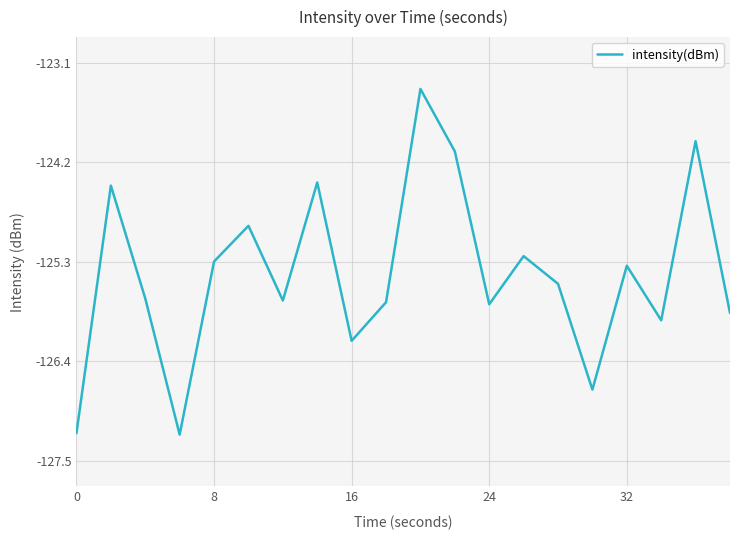

What is the maximum value shown in the chart?

-123.4